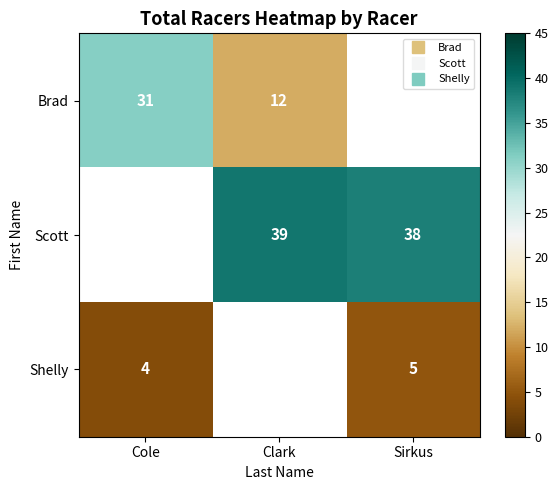

Which series has the widest spread of values?

Brad